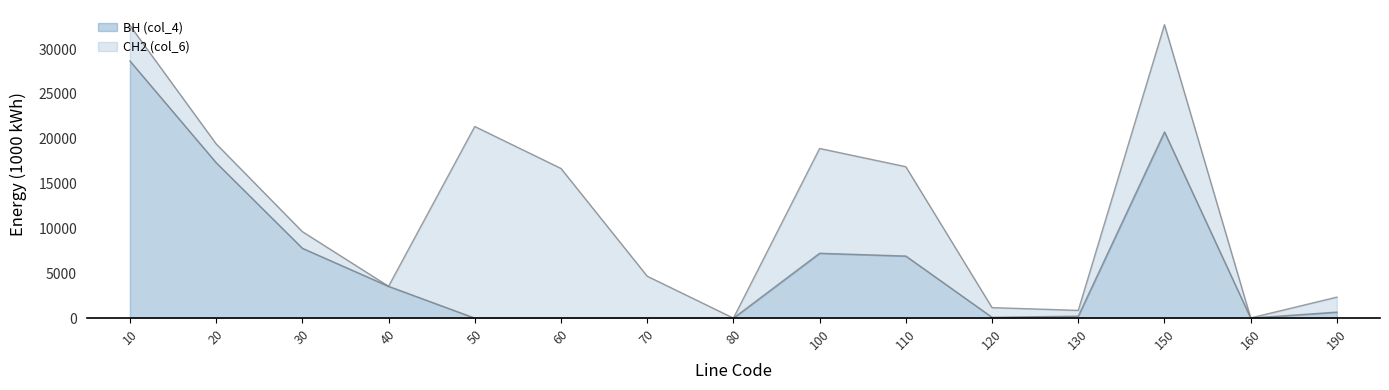

What is the value of the 4th point from the left?

3548.5